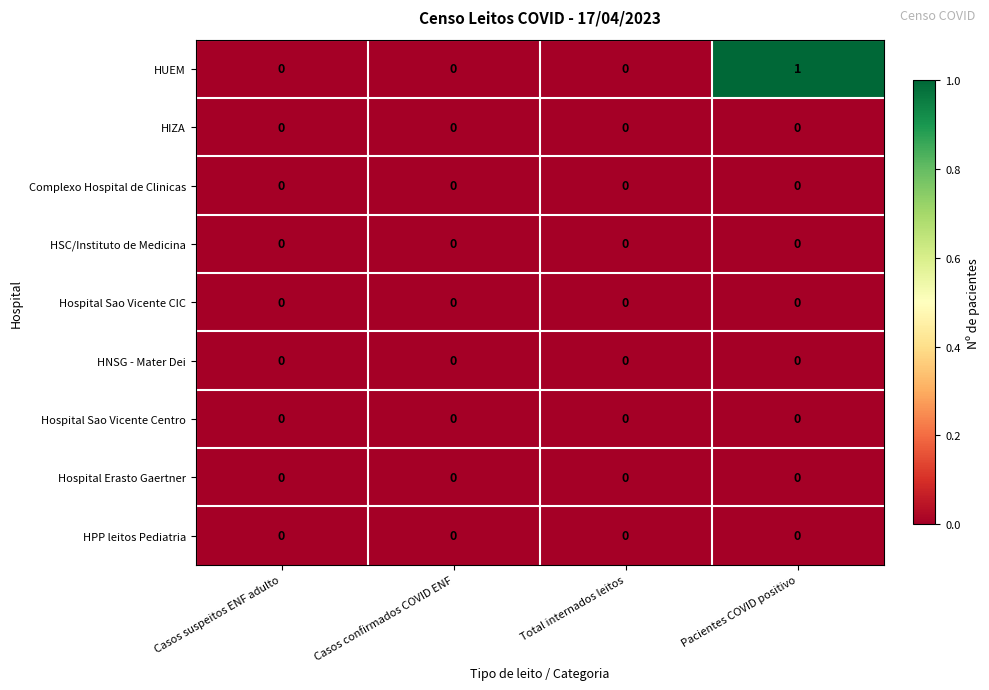

Which series has the widest spread of values?

HUEM